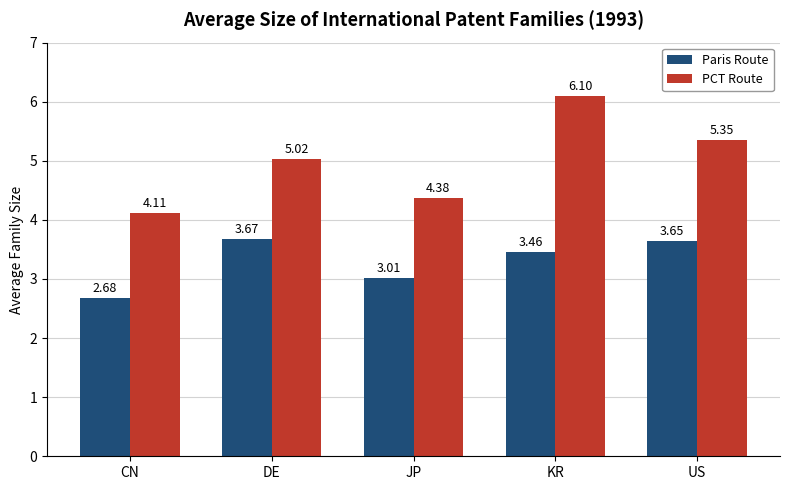

What is the label of the 1st bar from the right?

US